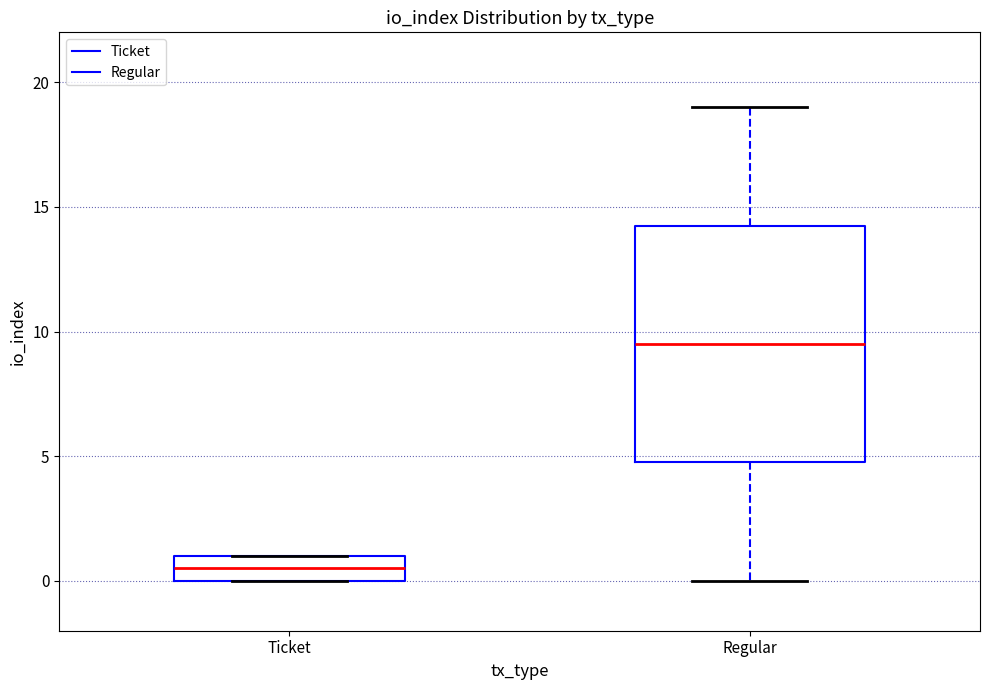

Reading left to right, read every box against the y-axis: the position of its median line, the range the box covers, and the ends of its whiskers. The values are not printed on the chart, so give them approximately, as read against the axis.

Ticket: median 0.5, box 0.0 to 1.0, whiskers 0.0 to 1.0
Regular: median 9.5, box 5.0 to 14.5, whiskers 0.0 to 19.0